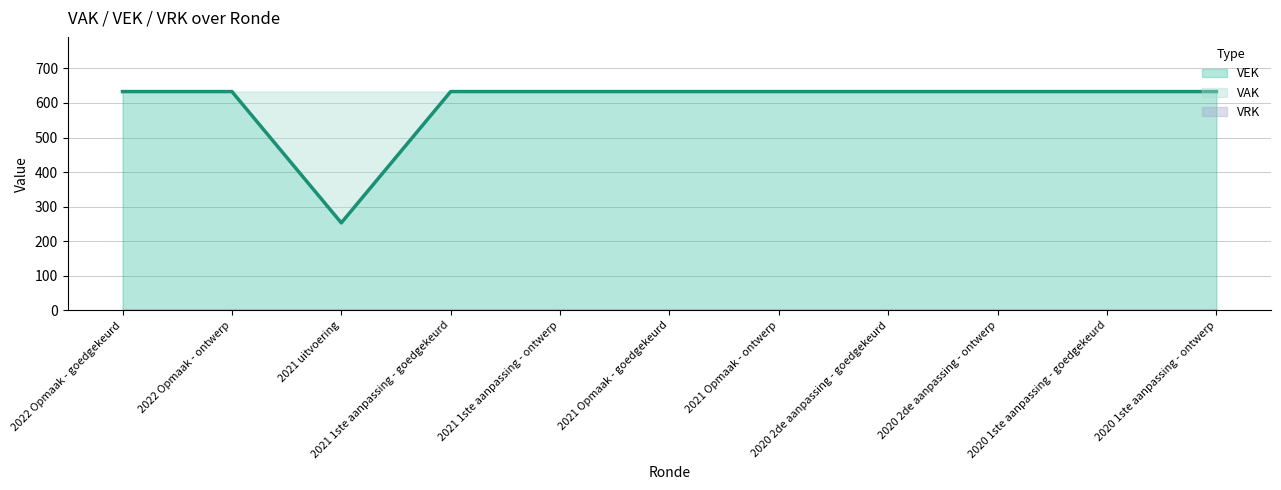

List the labels in order of value, smallest first.

2021 uitvoering, 2022 Opmaak - goedgekeurd, 2022 Opmaak - ontwerp, 2021 1ste aanpassing - goedgekeurd, 2021 1ste aanpassing - ontwerp, 2021 Opmaak - goedgekeurd, 2021 Opmaak - ontwerp, 2020 2de aanpassing - goedgekeurd, 2020 2de aanpassing - ontwerp, 2020 1ste aanpassing - goedgekeurd, 2020 1ste aanpassing - ontwerp